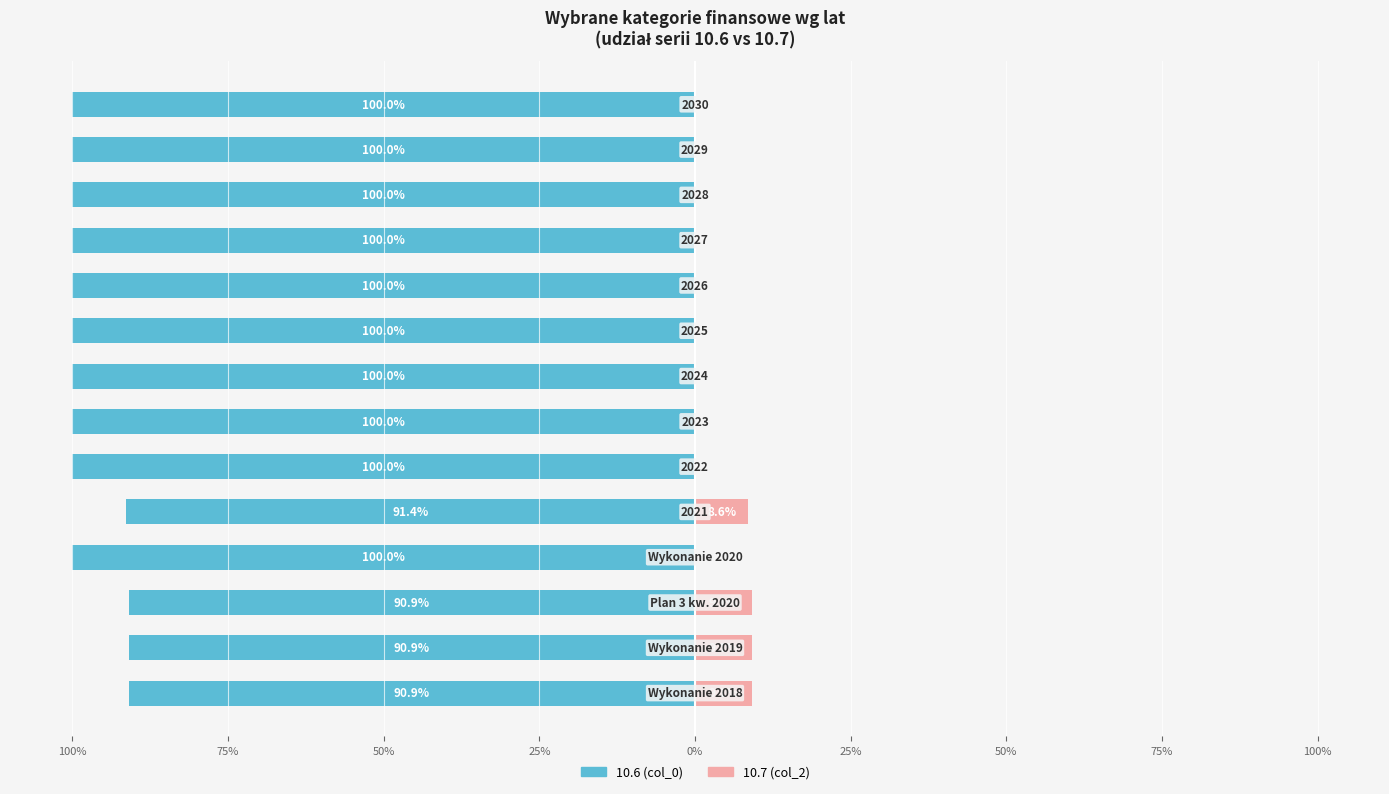

What are all the series names shown in the legend?

10.6 (col_0), 10.7 (col_2)